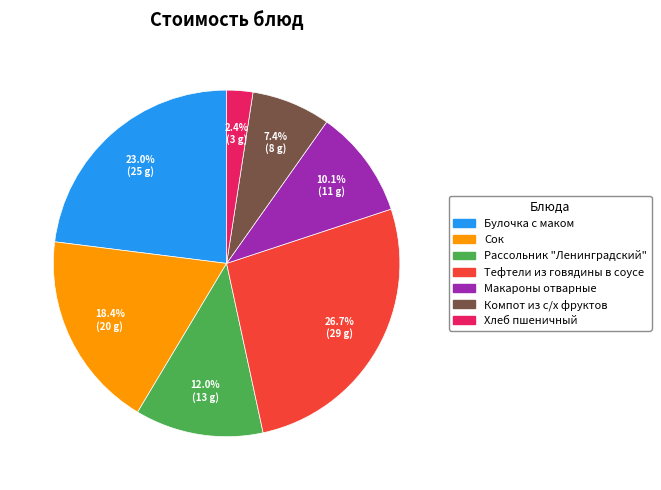

To the nearest percent, what is the difference between the largest and smallest slice percentages?

24%